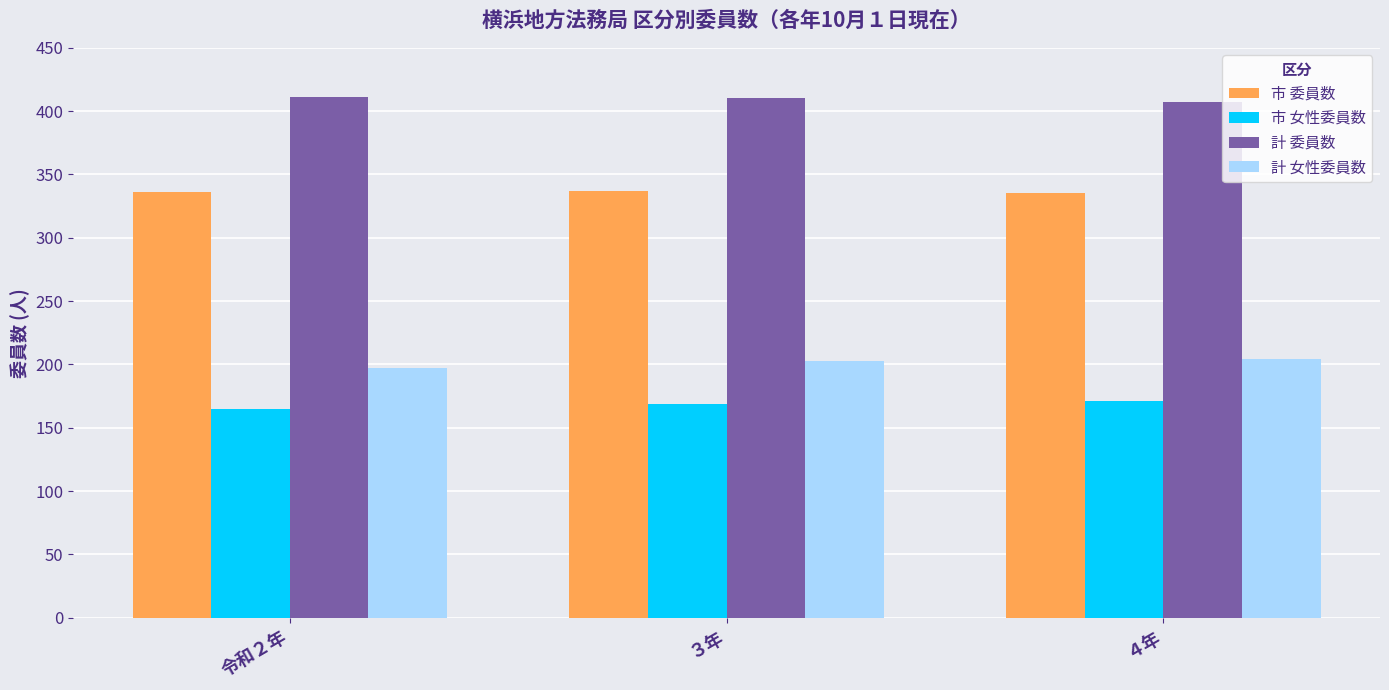

The value of 計 女性委員数 at ４年 is 321. True or false?

False